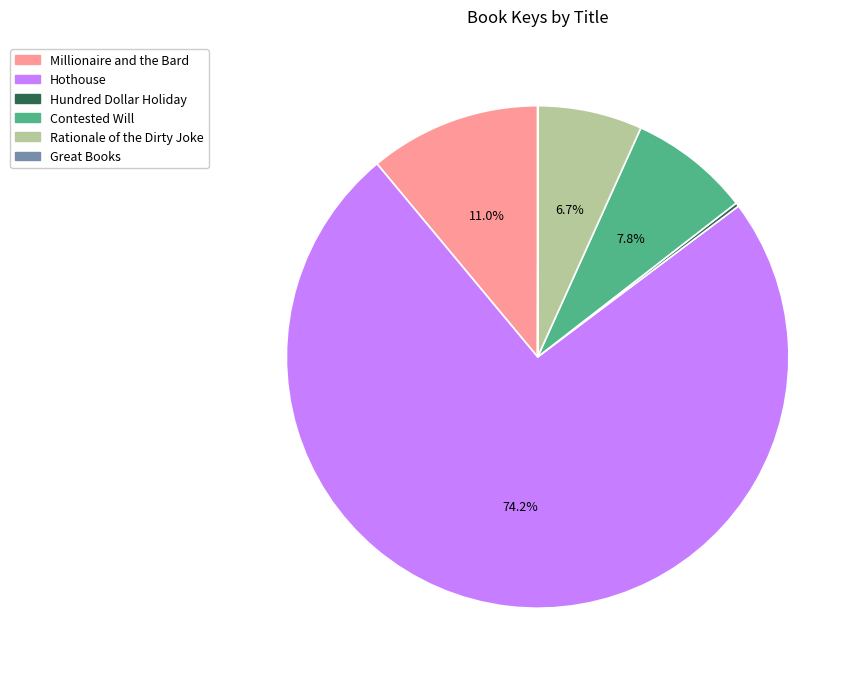

To the nearest percent, what percentage of the pie is Hothouse?

74%